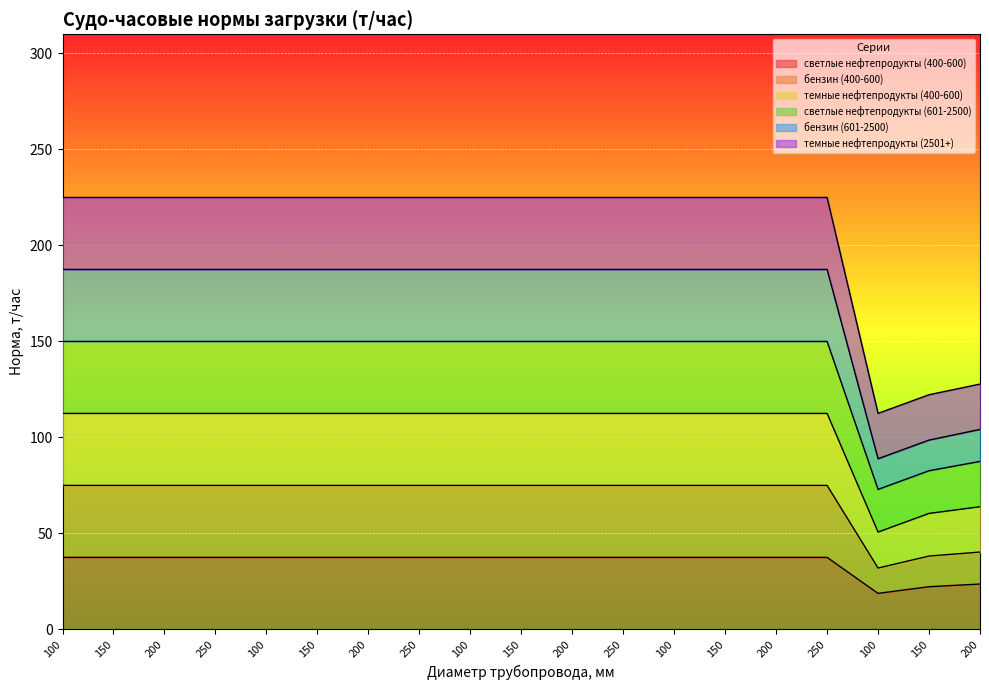

Reading left to right, what are all the values shown in this chart?

светлые нефтепродукты (400-600): 100=37.5	150=37.5	200=37.5	250=37.5	100=37.5	150=37.5	200=37.5	250=37.5	100=37.5	150=37.5	200=37.5	250=37.5	100=37.5	150=37.5	200=37.5	250=37.5	100=18.8	150=22.2	200=23.6
бензин (400-600): 100=187.5	150=187.5	200=187.5	250=187.5	100=187.5	150=187.5	200=187.5	250=187.5	100=187.5	150=187.5	200=187.5	250=187.5	100=187.5	150=187.5	200=187.5	250=187.5	100=88.9	150=98.6	200=104.2
темные нефтепродукты (400-600): 100=112.5	150=112.5	200=112.5	250=112.5	100=112.5	150=112.5	200=112.5	250=112.5	100=112.5	150=112.5	200=112.5	250=112.5	100=112.5	150=112.5	200=112.5	250=112.5	100=50.7	150=60.4	200=63.9
светлые нефтепродукты (601-2500): 100=225.0	150=225.0	200=225.0	250=225.0	100=225.0	150=225.0	200=225.0	250=225.0	100=225.0	150=225.0	200=225.0	250=225.0	100=225.0	150=225.0	200=225.0	250=225.0	100=112.5	150=122.2	200=127.8
бензин (601-2500): 100=150.0	150=150.0	200=150.0	250=150.0	100=150.0	150=150.0	200=150.0	250=150.0	100=150.0	150=150.0	200=150.0	250=150.0	100=150.0	150=150.0	200=150.0	250=150.0	100=72.9	150=82.6	200=87.5
темные нефтепродукты (2501+): 100=75.0	150=75.0	200=75.0	250=75.0	100=75.0	150=75.0	200=75.0	250=75.0	100=75.0	150=75.0	200=75.0	250=75.0	100=75.0	150=75.0	200=75.0	250=75.0	100=31.9	150=38.2	200=40.3